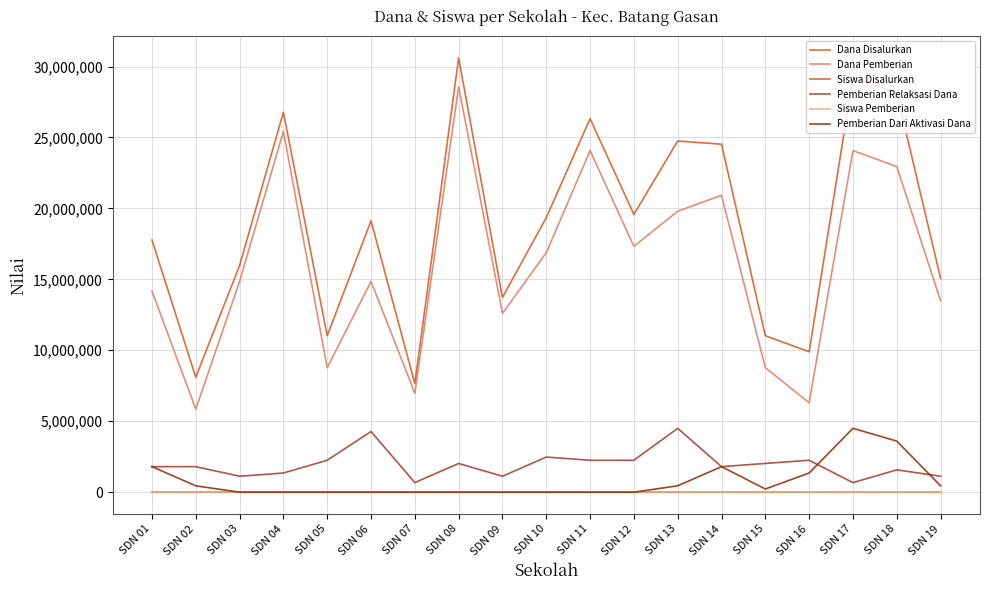

What is the maximum value shown in the chart?

30600000